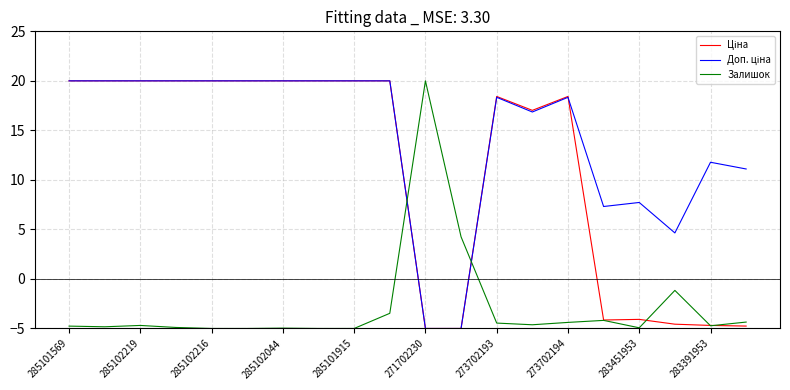

What is the smallest value displayed?

-5.0